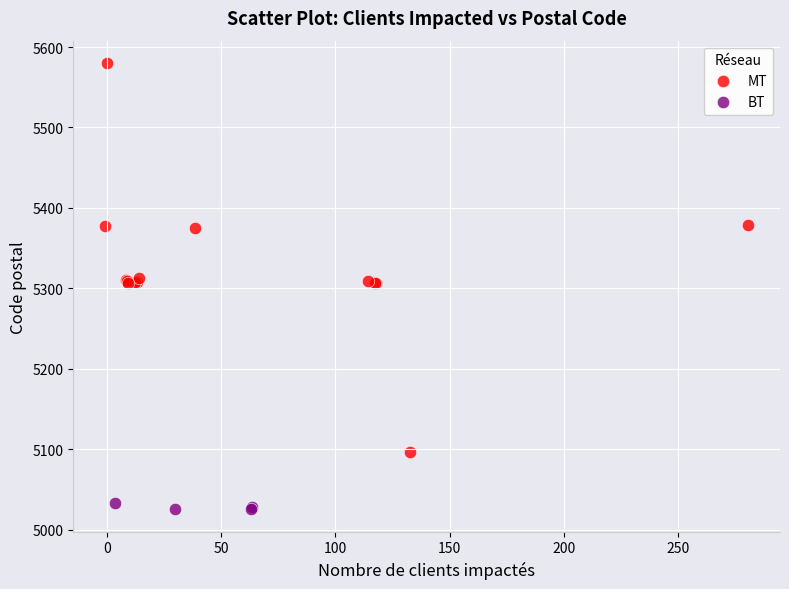

Which series contains the highest Y value?

MT